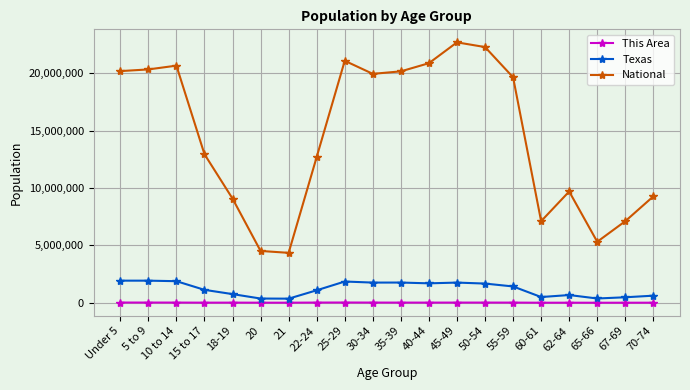

True or false: Texas and National intersect in this chart.

False